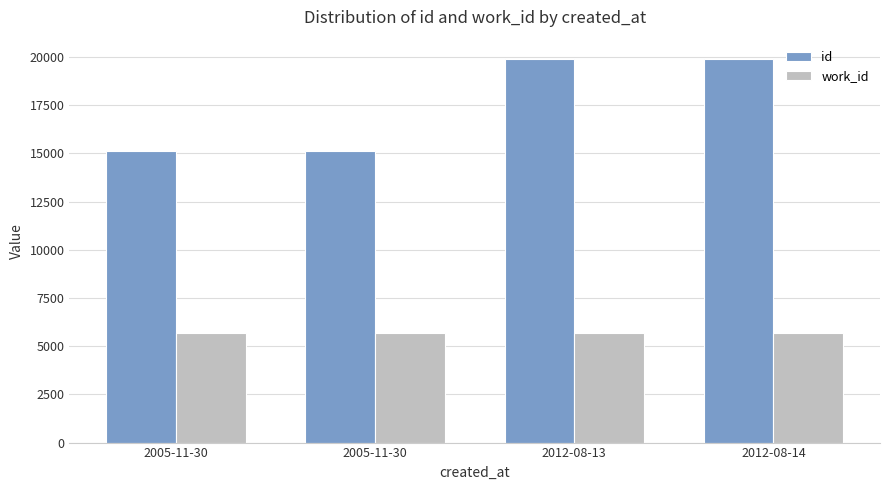

What are all the series names shown in the legend?

id, work_id